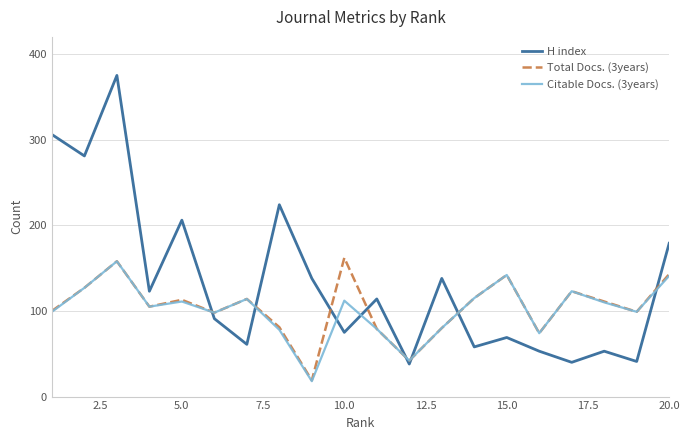

Rank the series by their maximum value, from lowest to highest.

Citable Docs. (3years), Total Docs. (3years), H index